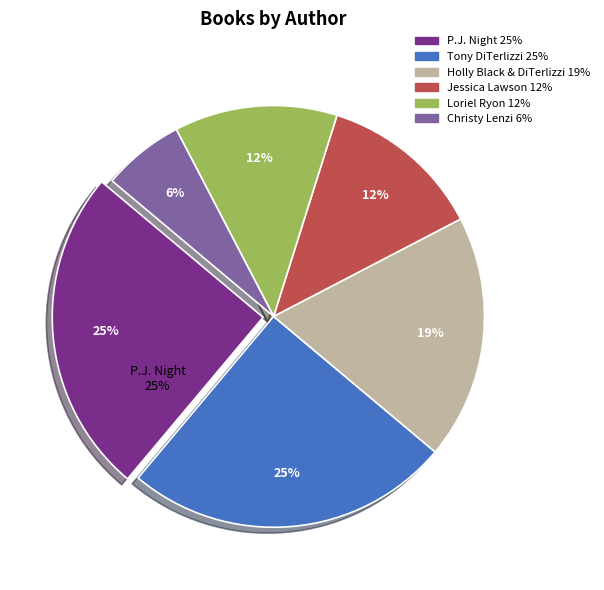

True or false: Jessica Lawson (414413200) accounts for 12% of the total.

True